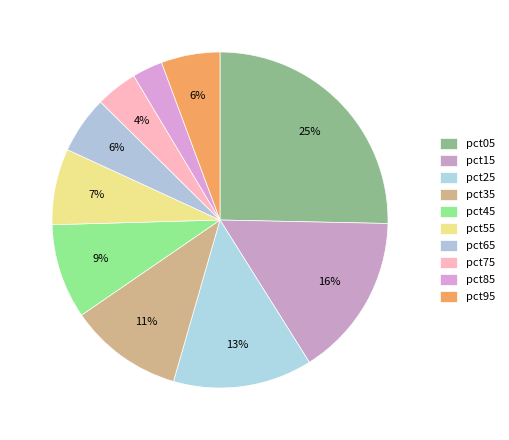

Count the number of slices in the pie.

10